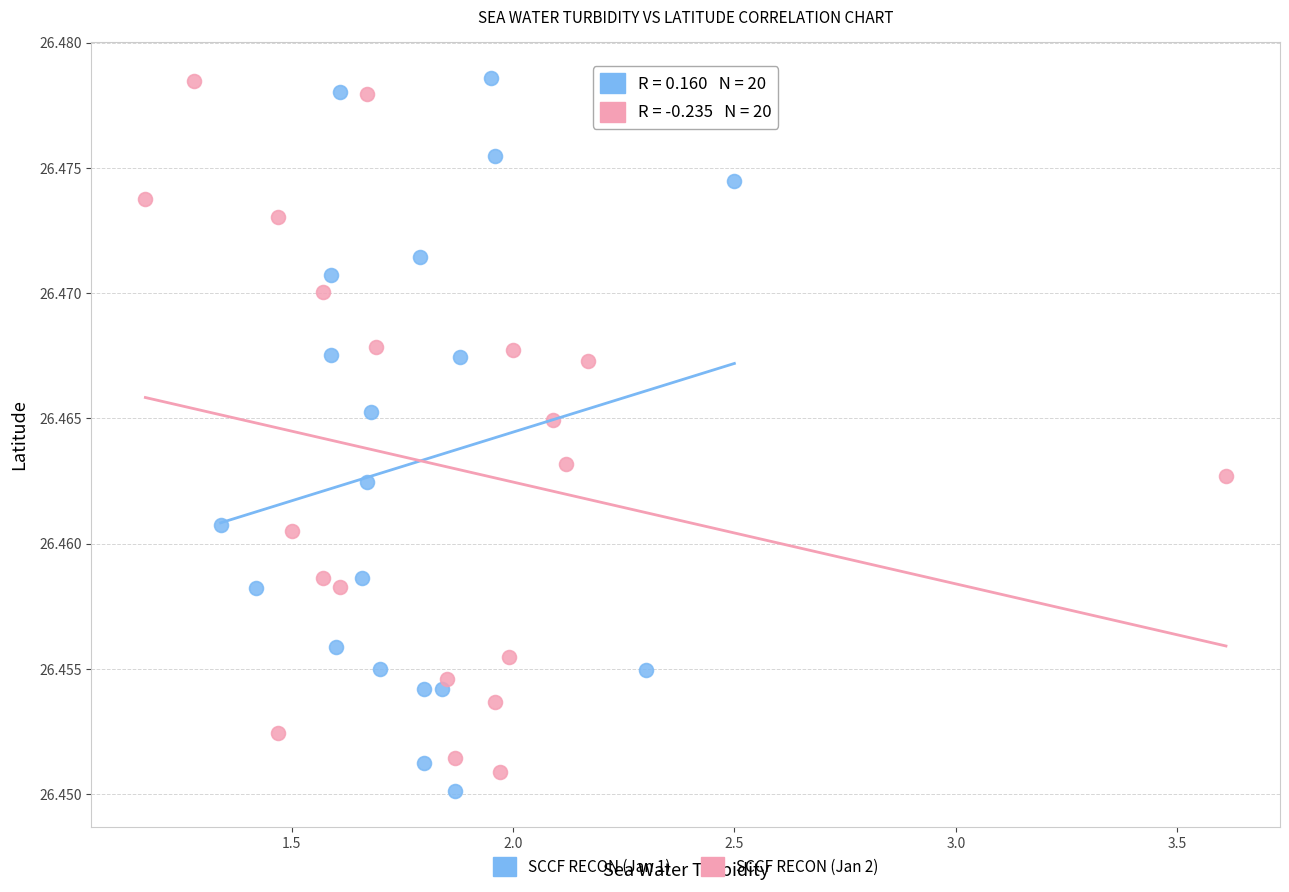

What are all the series names shown in the legend?

SCCF RECON (Jan 1), SCCF RECON (Jan 2)